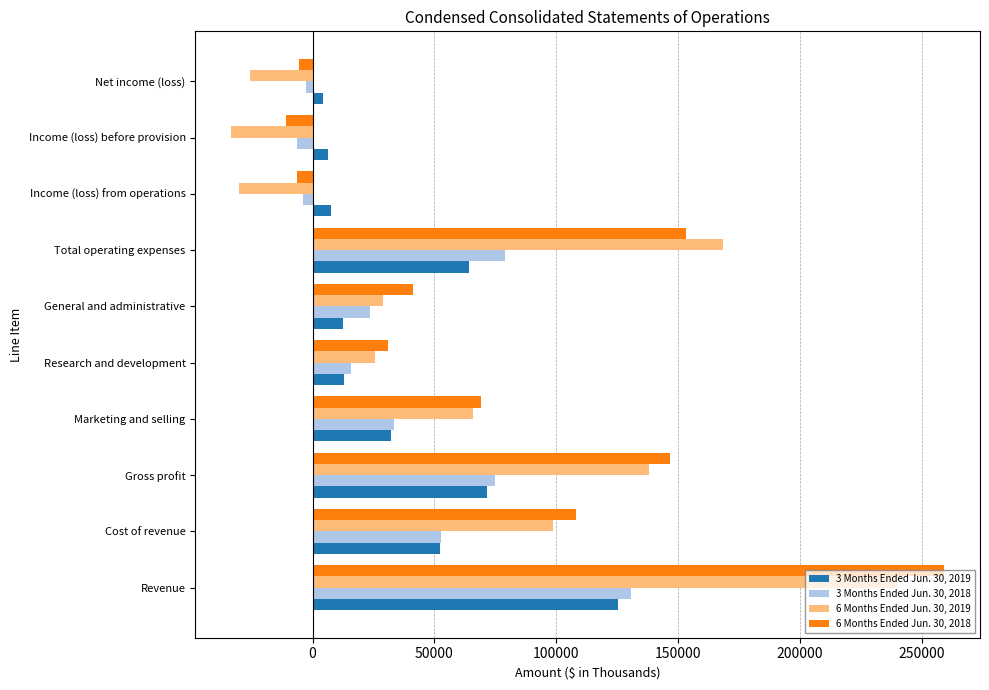

At how many categories does at least one series exceed 186382?

1